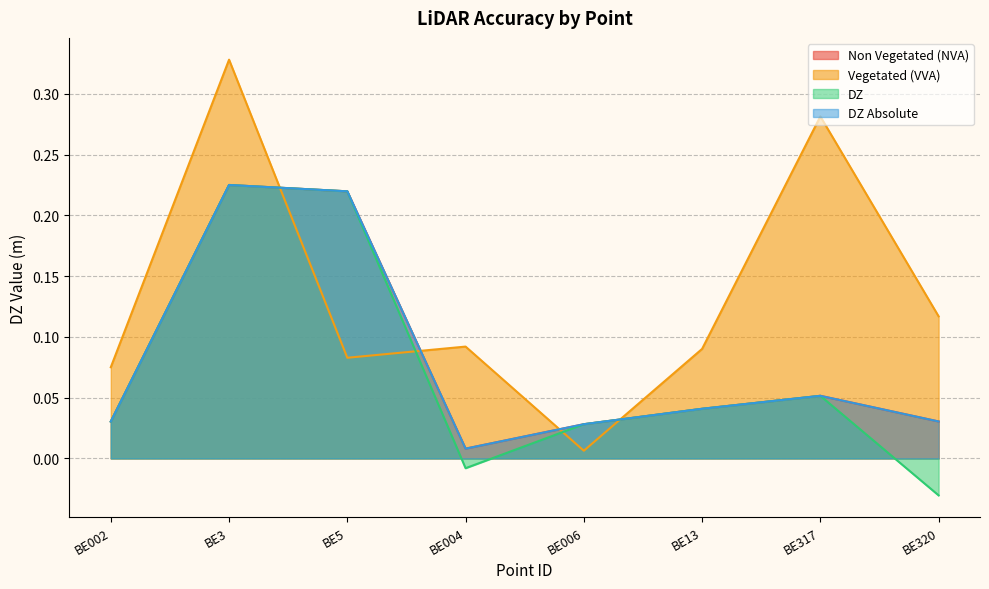

Which series changed the most between BE3 and BE5?

Vegetated (VVA)